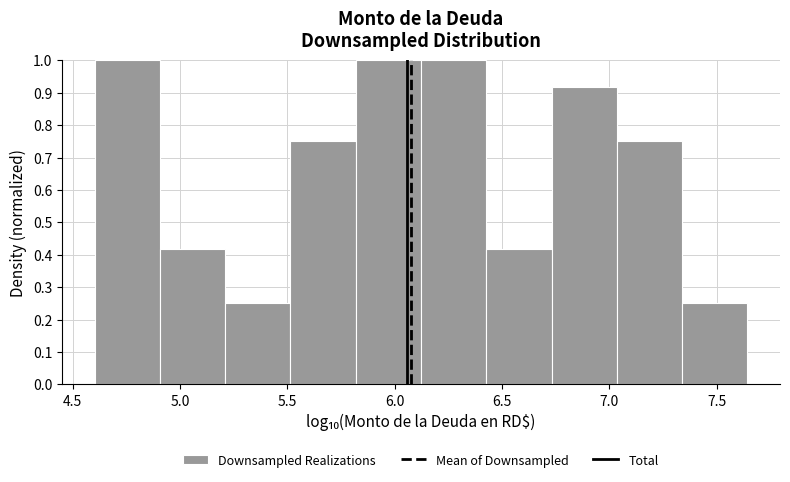

How tall is the bar that spans 4.60 to 4.90 on the x-axis? Neither the bar edges nor the heights are printed on the chart, so give them approximately, as read against the axes.

1.00